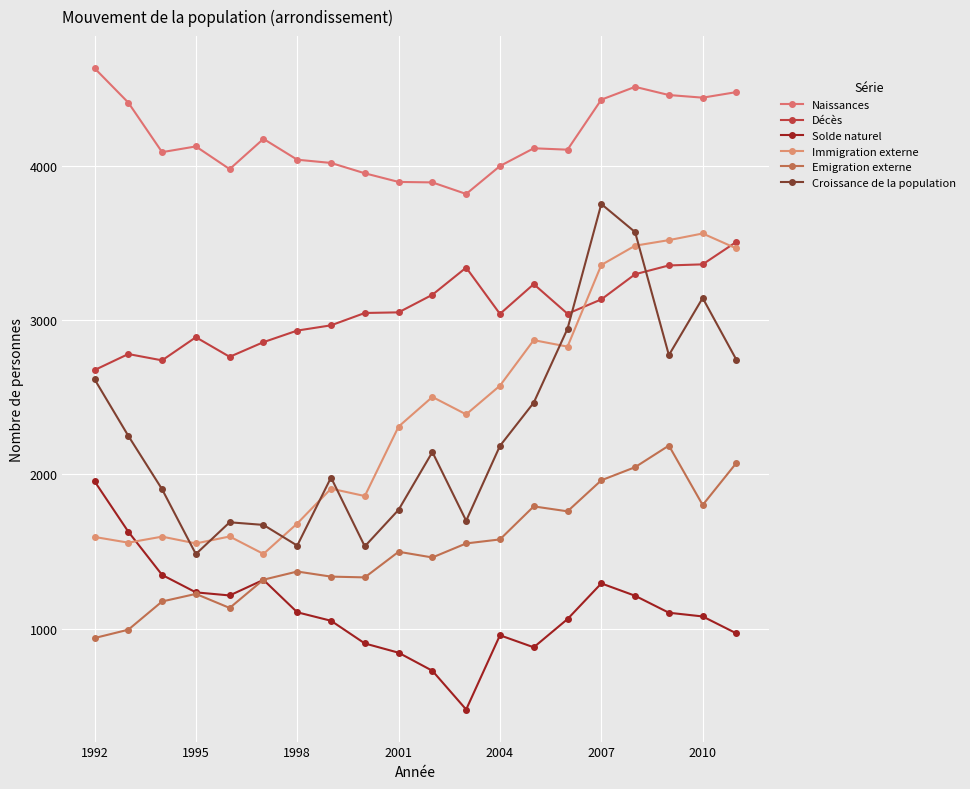

What is the difference between the second highest and minimum values in the Emigration externe series?

1135